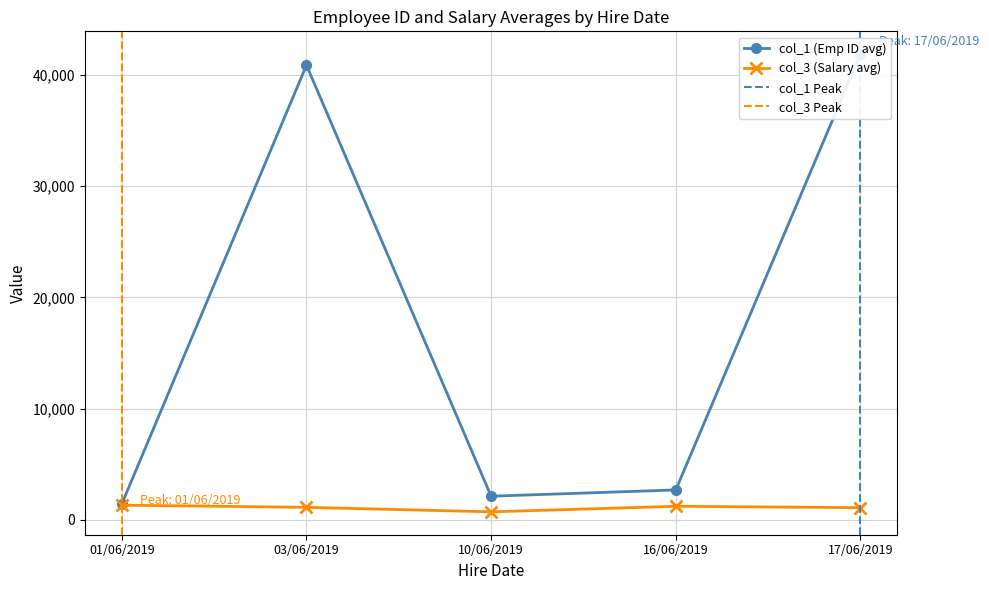

Is it true that col_3 (Salary avg) equals 1105.4 at 03/06/2019?

True